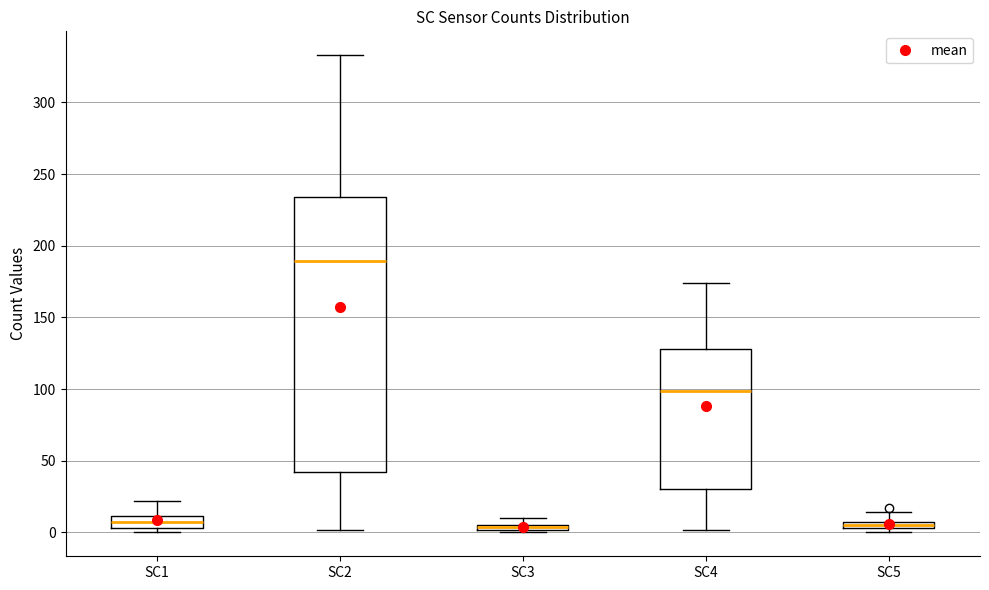

Which box is the tallest, from its lower edge to its upper edge?

SC2